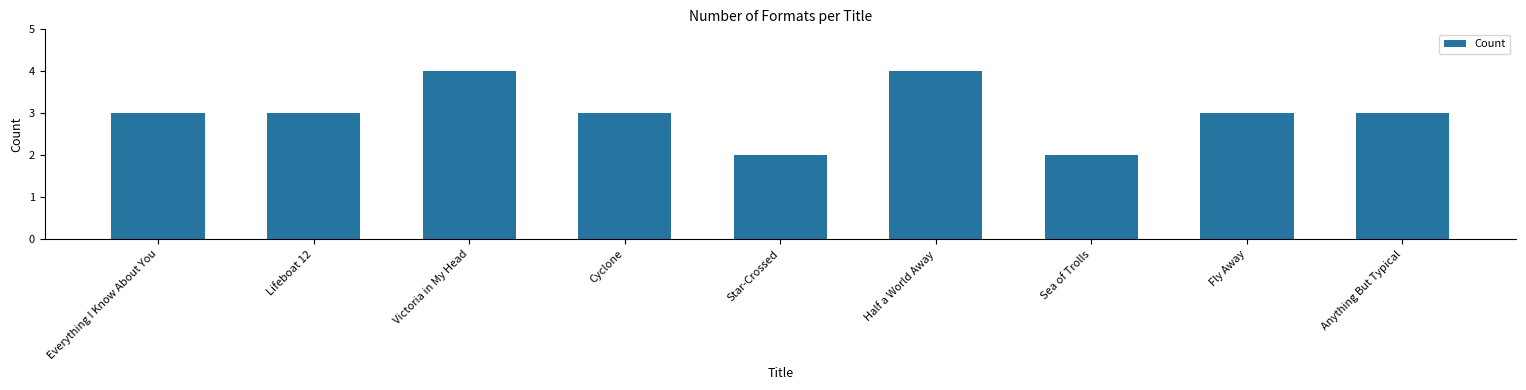

Is it true that the value at Fly Away is 3?

True